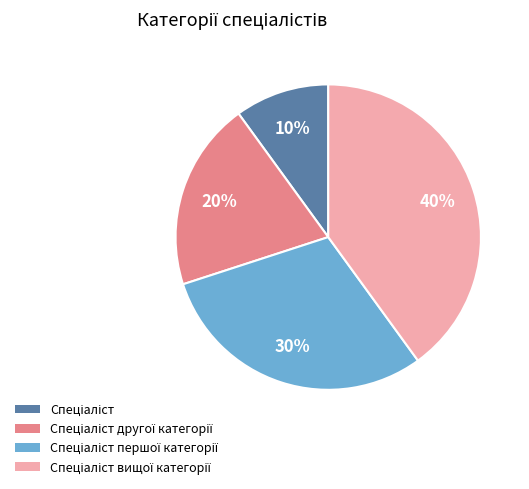

To the nearest percent, what is the average slice percentage?

25%